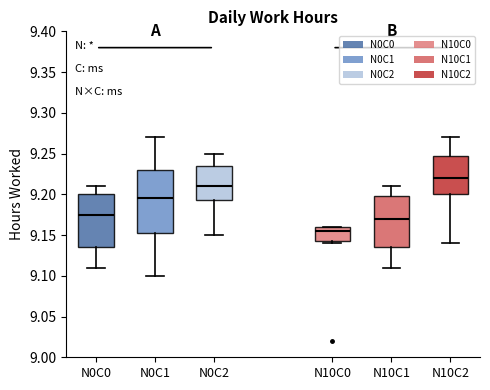

Where does the median line of the box for N0C2 sit on the y-axis? The values are not printed on the chart, so give them approximately, as read against the axis.

9.210